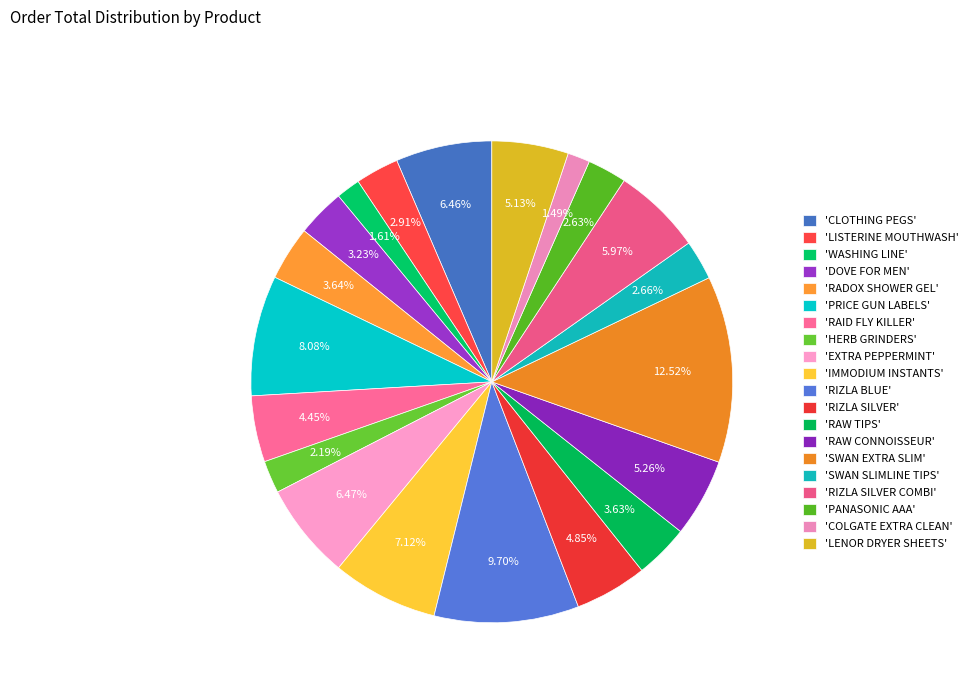

Count the number of slices in the pie.

20